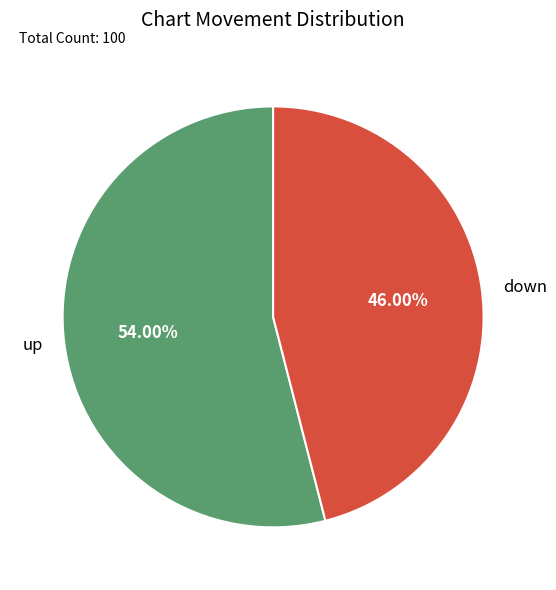

Between up and down, which is larger?

up